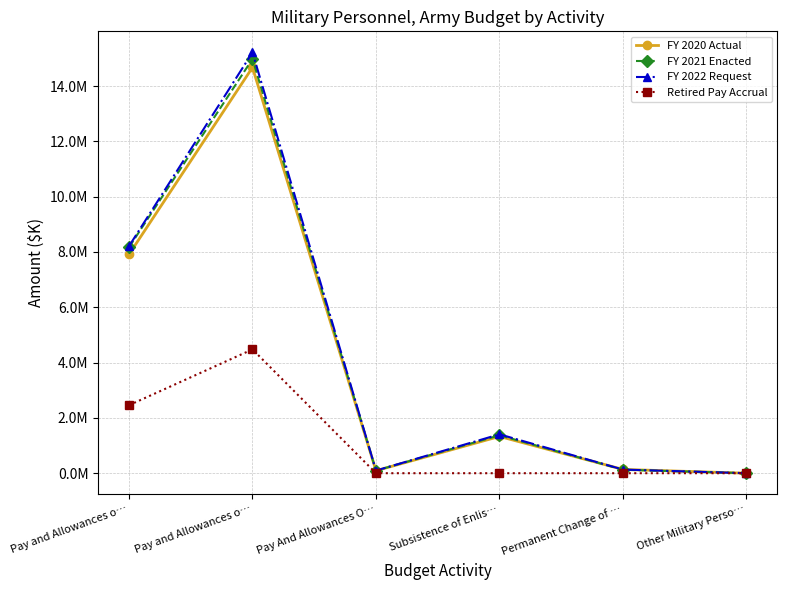

At which label is FY 2021 Enacted closest to 7490131?

Pay and Allowances o…